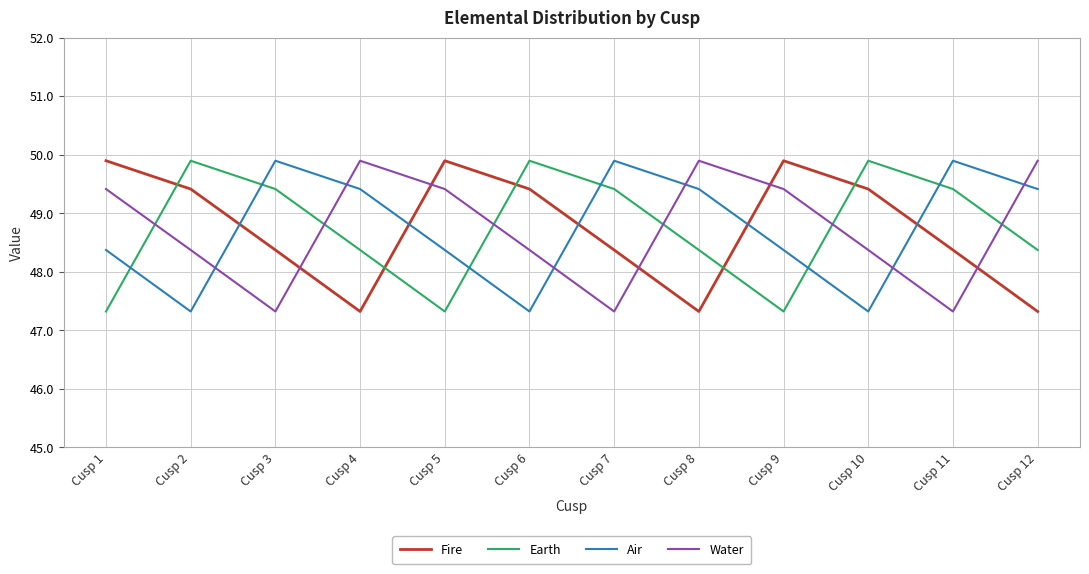

Is the value of Earth at Cusp 11 greater than the value of Water at Cusp 4?

No